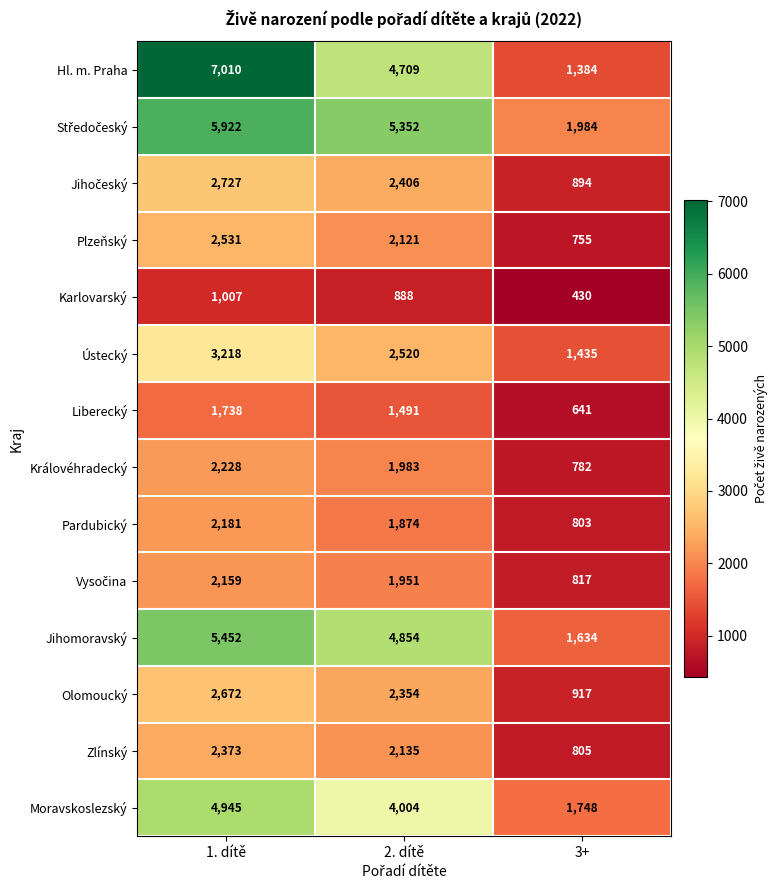

Which category has the lowest value across all series?

3+